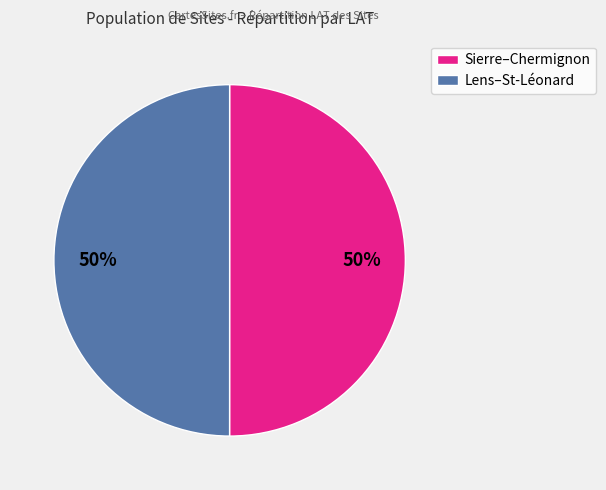

To the nearest percent, what portion does Sierre–Chermignon represent?

50%